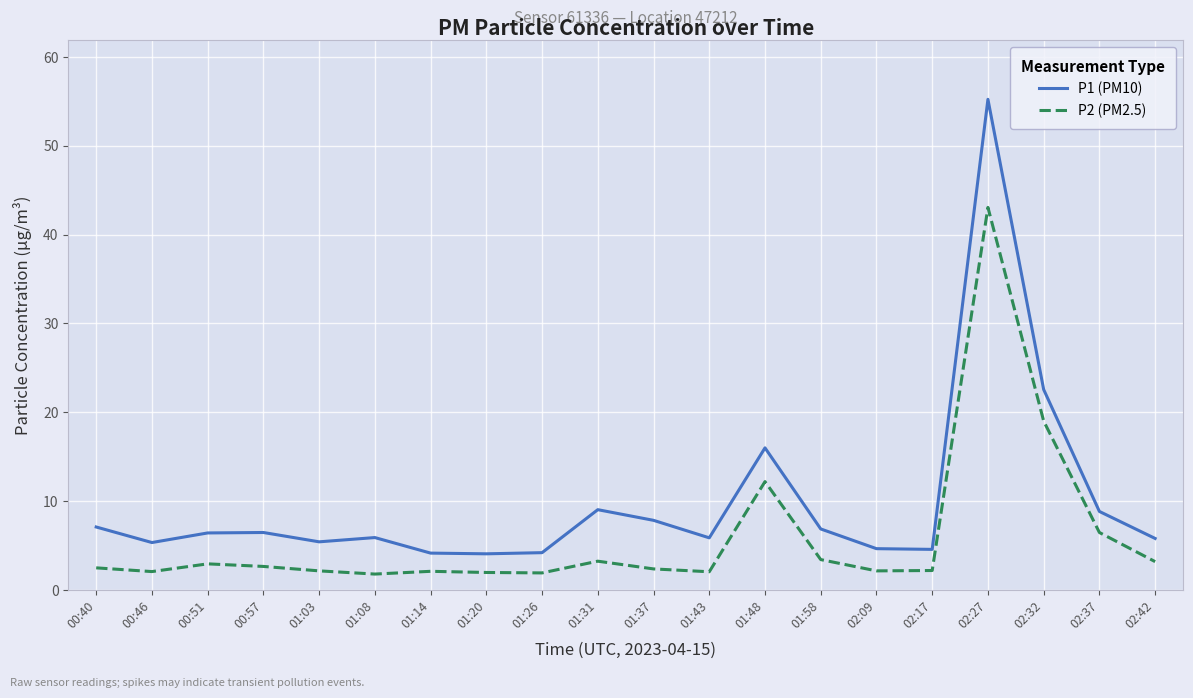

Which label corresponds to the largest value in the chart?

02:27